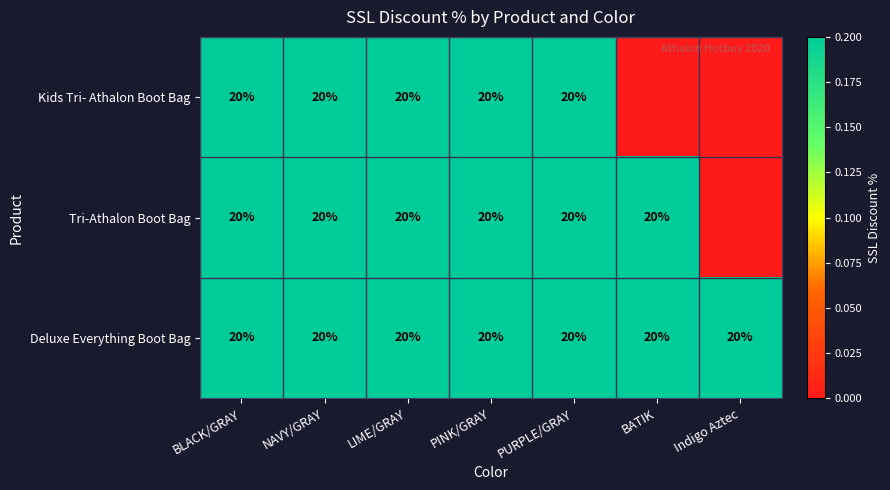

The value of Deluxe Everything Boot Bag at PINK/GRAY is 29. True or false?

False